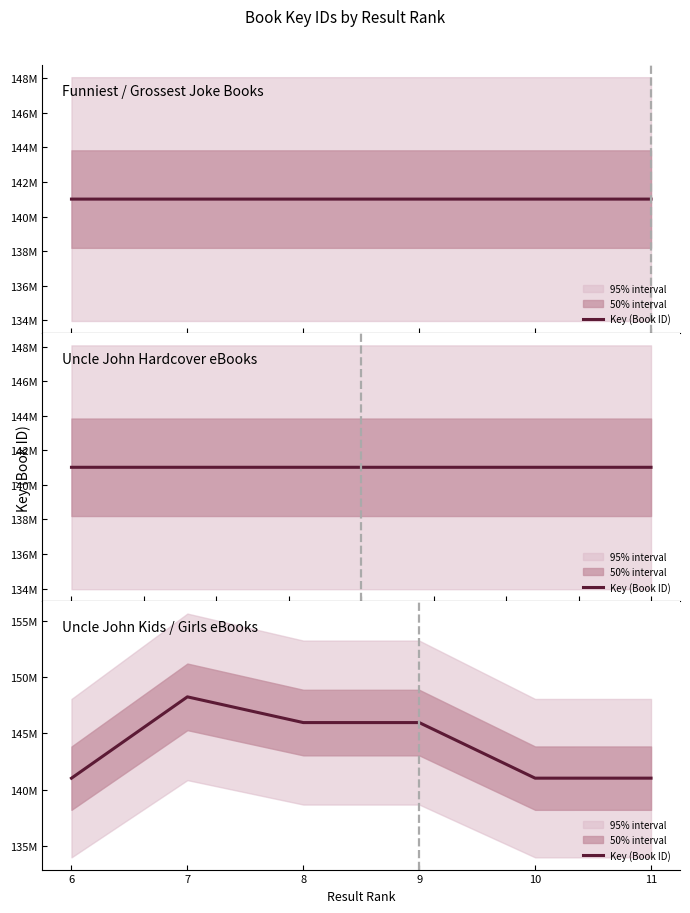

Reading left to right, what are all the values shown in this chart?

141014141	148253898	145964098	145964133	141016394	141017254